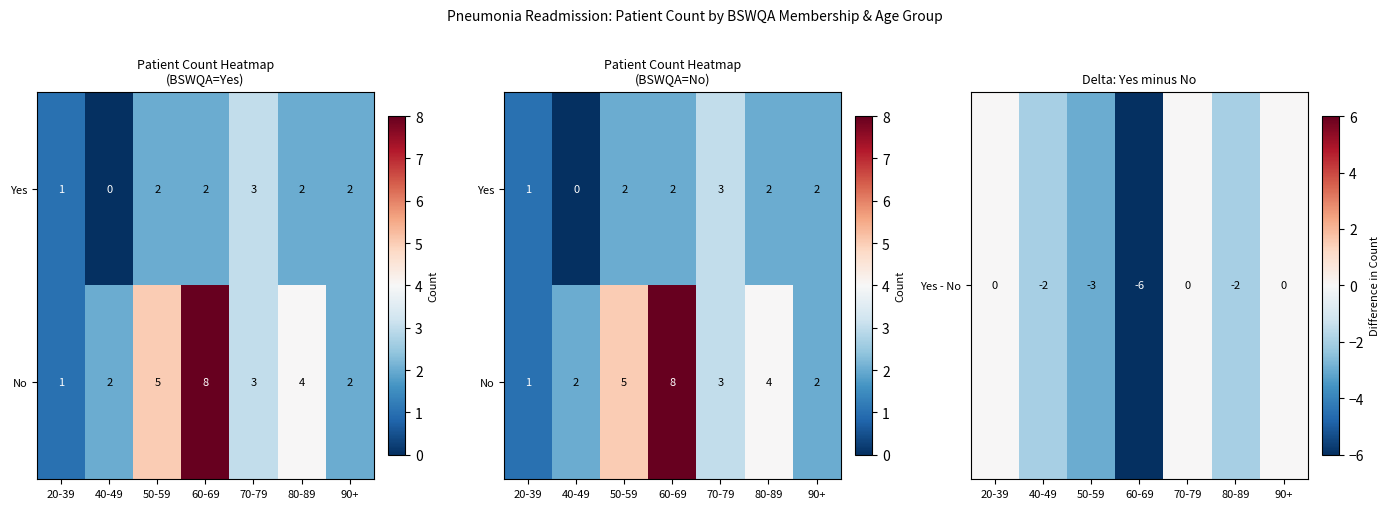

At which label is Yes - No closest to -3?

50-59